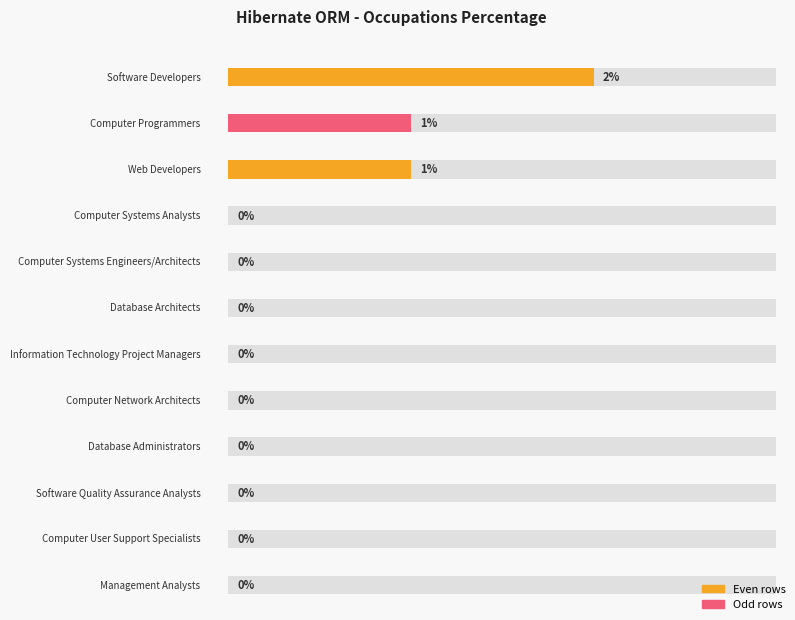

What is the label of the 1st bar from the right?

Management Analysts